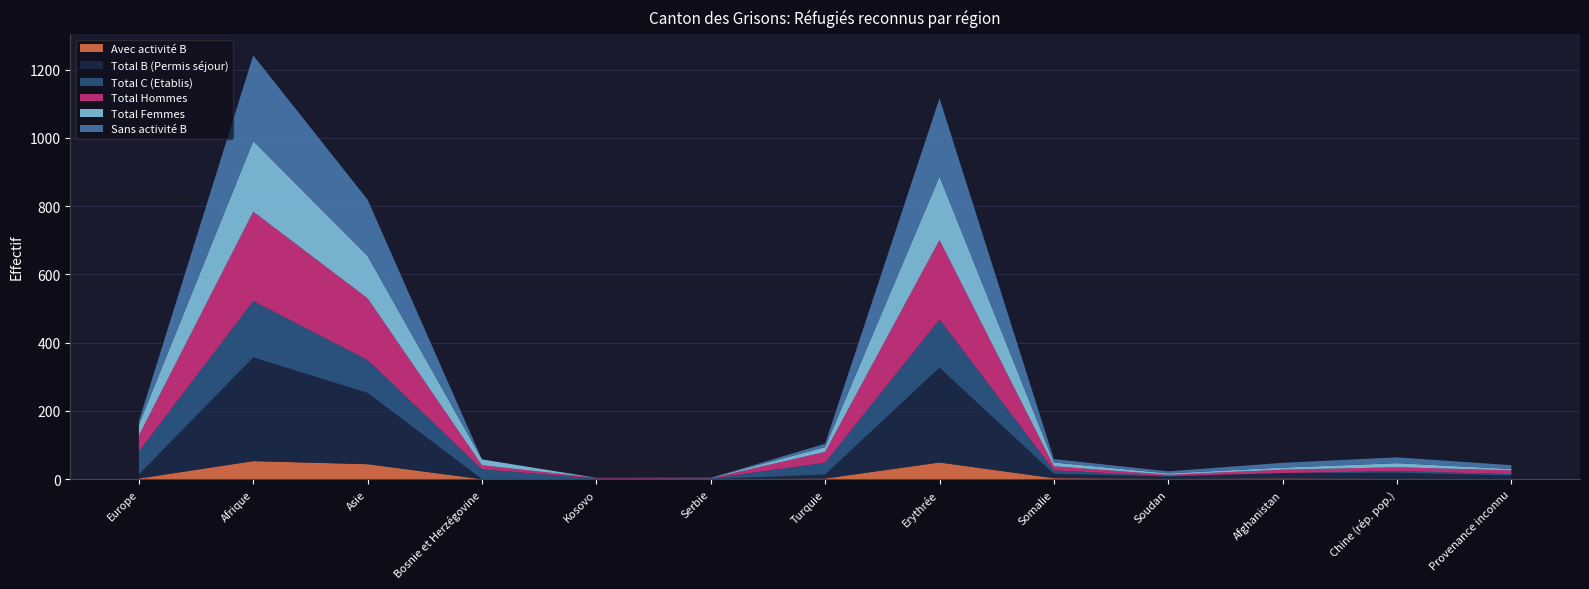

Reading left to right, extract all data points from this chart.

Total B (Permis séjour): 12	304	209	0	0	0	12	278	13	7	16	18	11
Total C (Etablis): 67	165	96	29	2	2	34	141	10	1	0	5	4
Sans activité B: 10	251	165	0	0	0	10	229	10	6	14	17	11
Avec activité B: 2	53	44	0	0	0	2	49	3	1	2	1	0
Total Femmes: 32	207	124	17	0	1	14	186	11	4	6	12	4
Total Hommes: 47	262	181	12	2	1	32	233	12	4	10	11	11